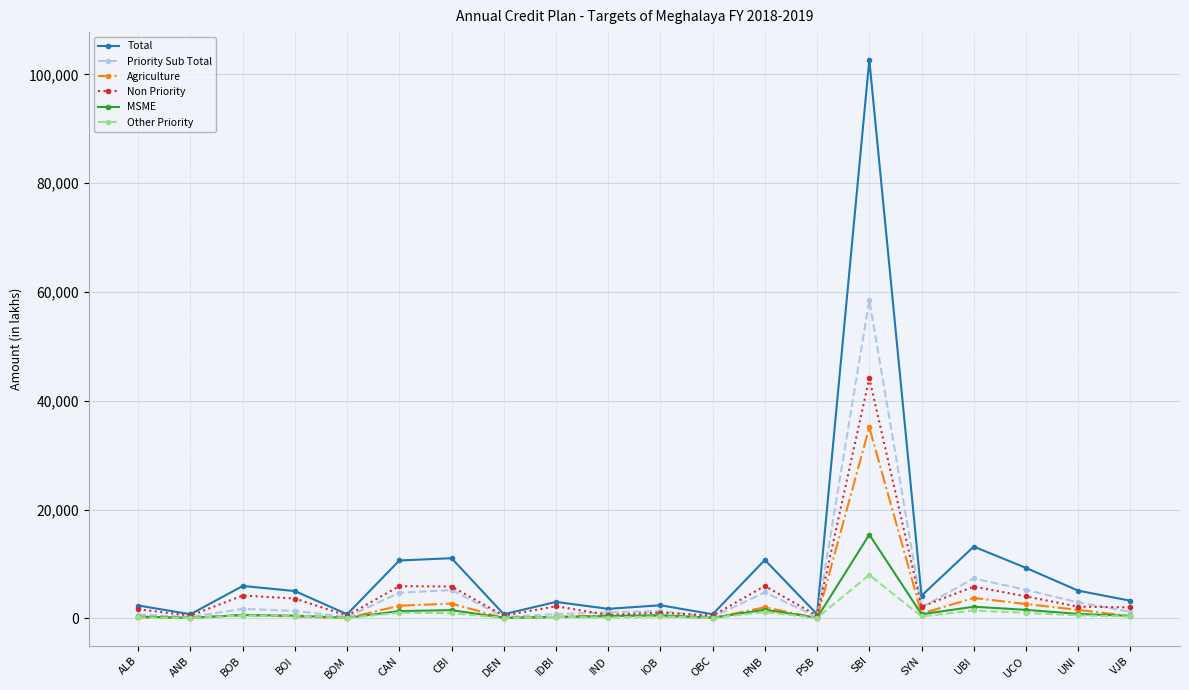

Rank the series by their maximum value, from lowest to highest.

Other Priority, MSME, Agriculture, Non Priority, Priority Sub Total, Total